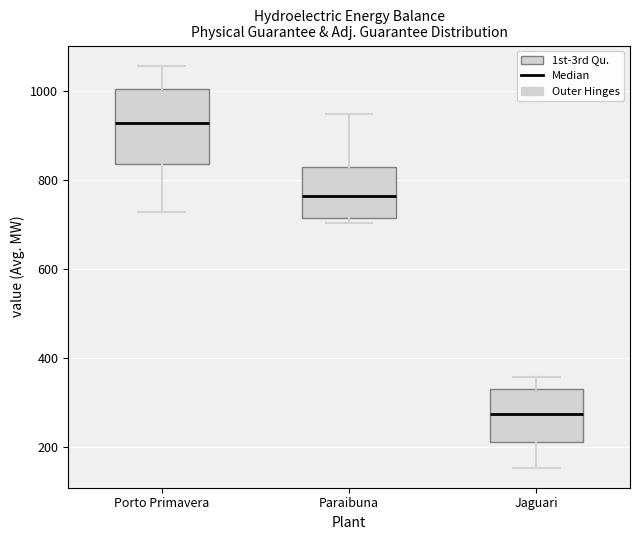

Where does the upper whisker of the box for Jaguari end on the y-axis? The values are not printed on the chart, so give them approximately, as read against the axis.

360